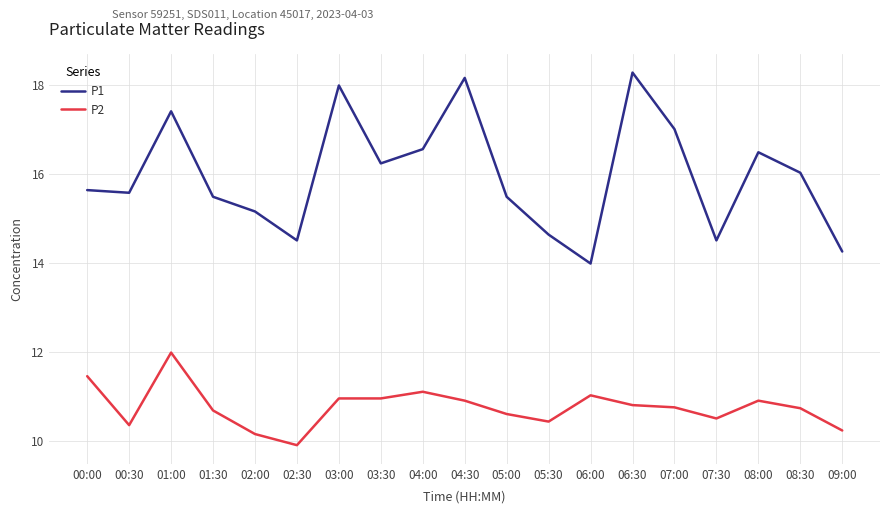

The value of P1 at 05:00 is 8.4. True or false?

False